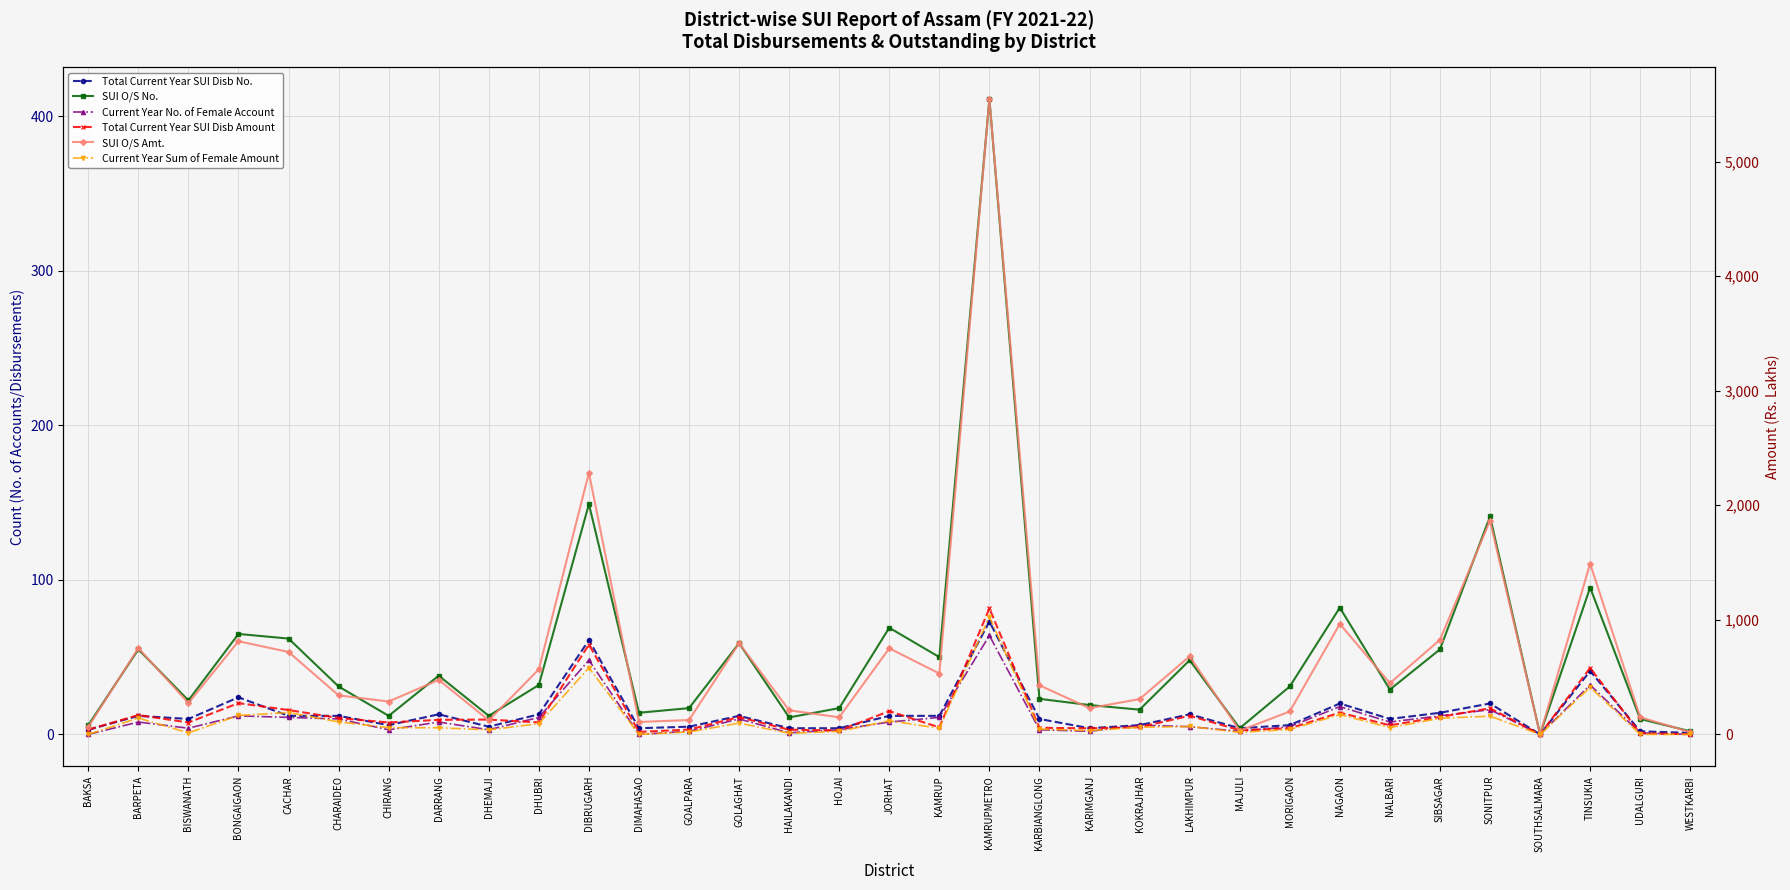

Rank the series at GOALPARA from highest to lowest value.

SUI O/S Amt., Total Current Year SUI Disb Amount, Current Year Sum of Female Amount, SUI O/S No., Total Current Year SUI Disb No., Current Year No. of Female Account